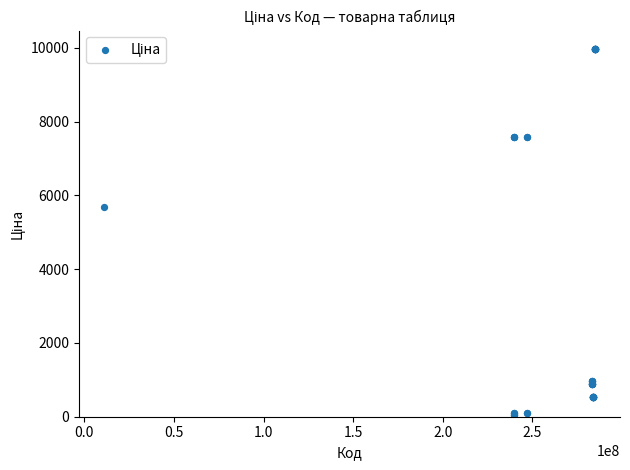

What Y value in the scatter plot is closest to 5016?

5673.8